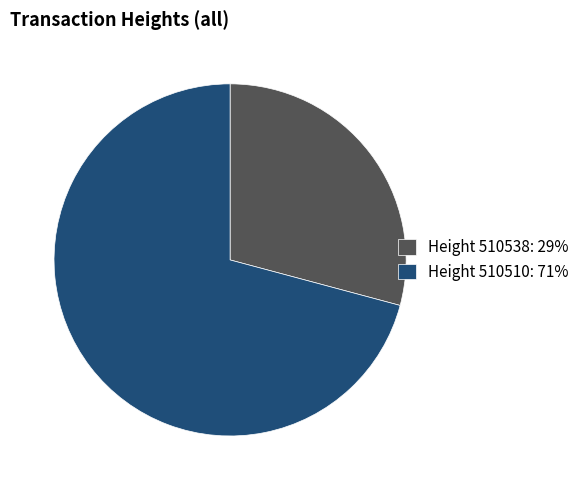

Which slice is the smallest?

Height 510538: 29%